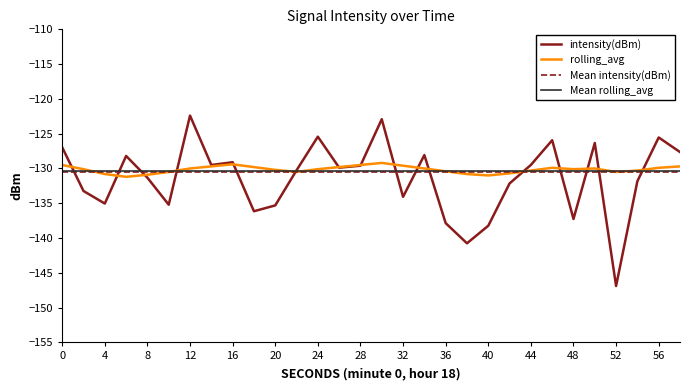

How many values in the rolling_avg series are below -130?

16